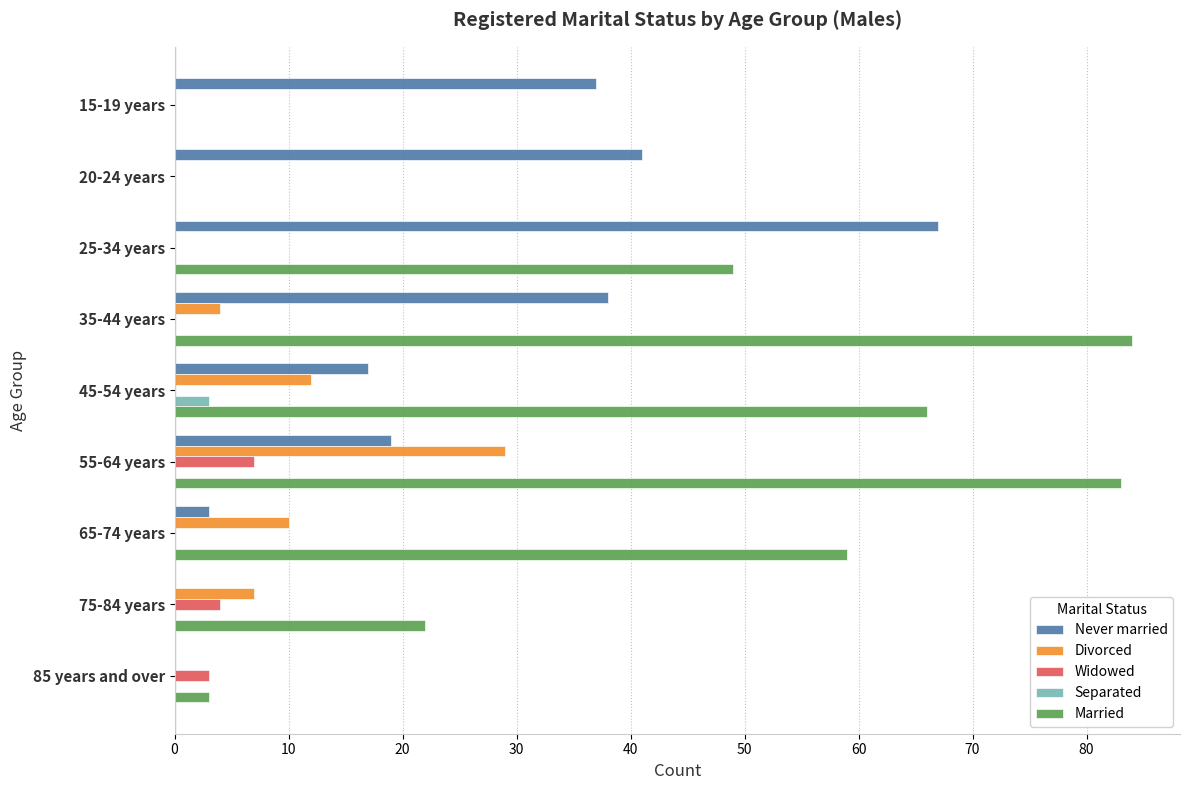

What is the sum of all Divorced values?

62